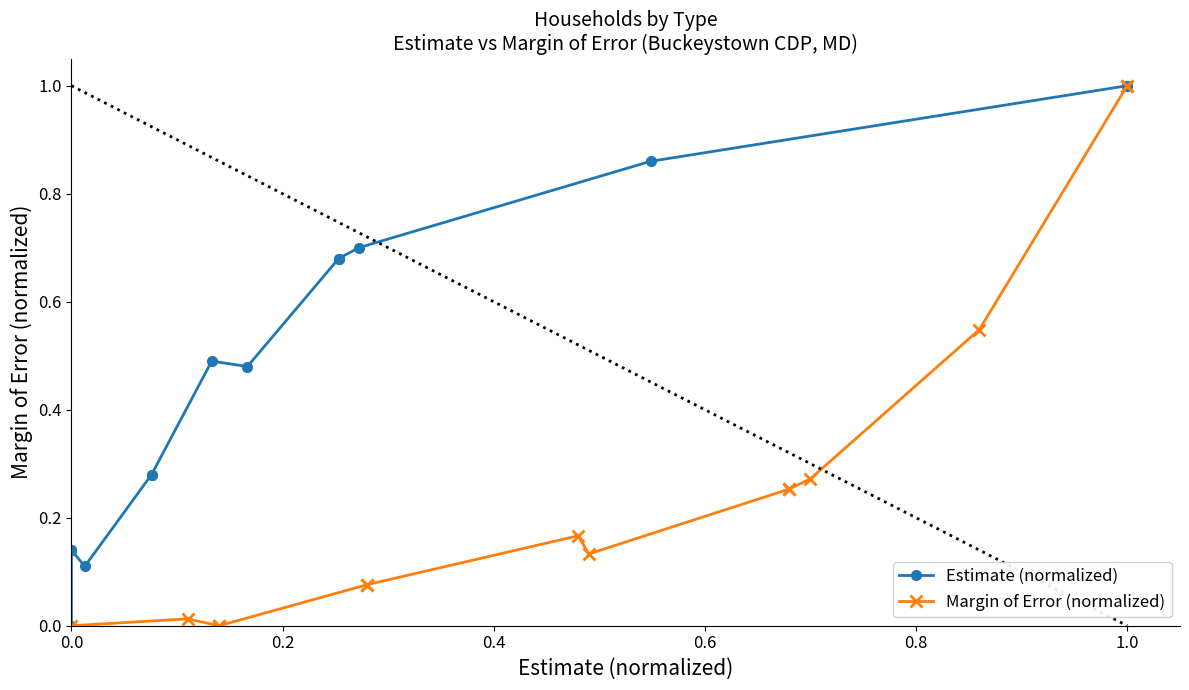

How many lines are shown in the chart?

2